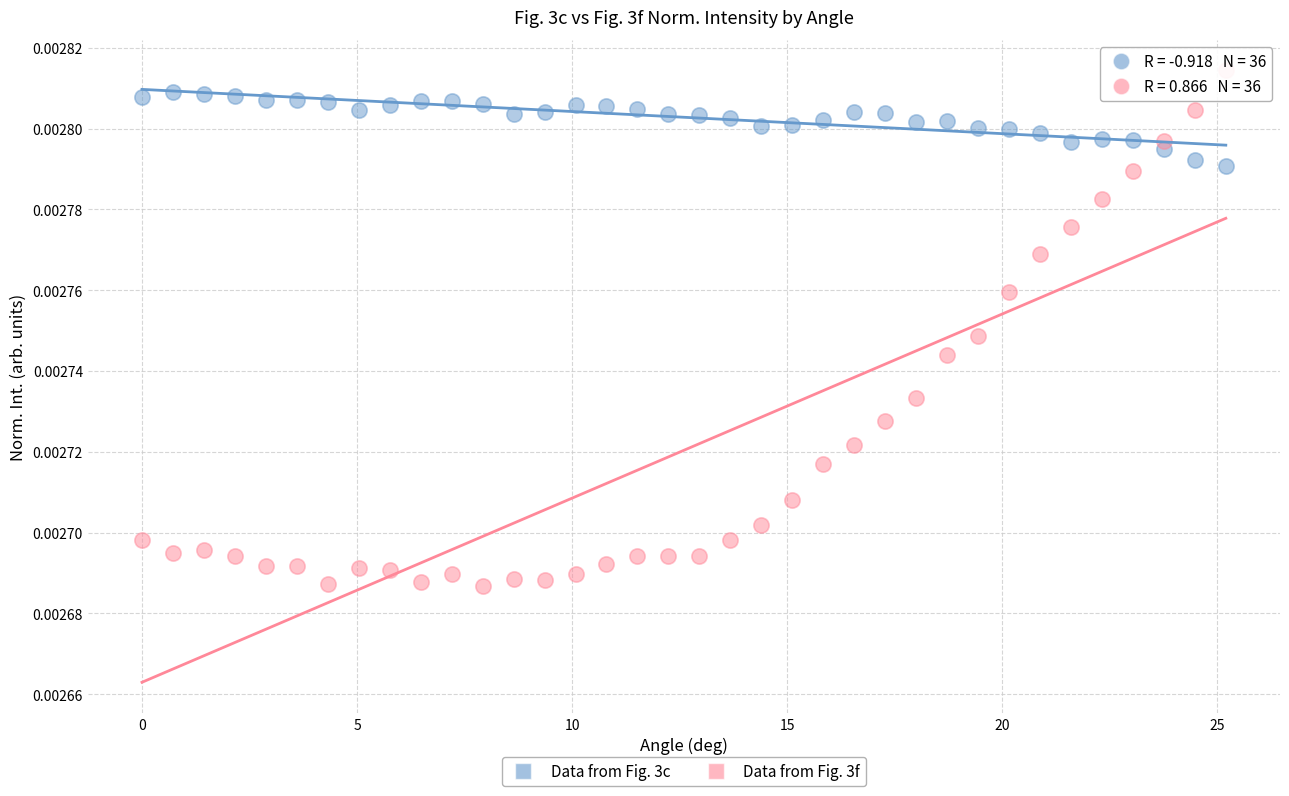

Which series has the widest spread of Y values?

Data from Fig. 3f